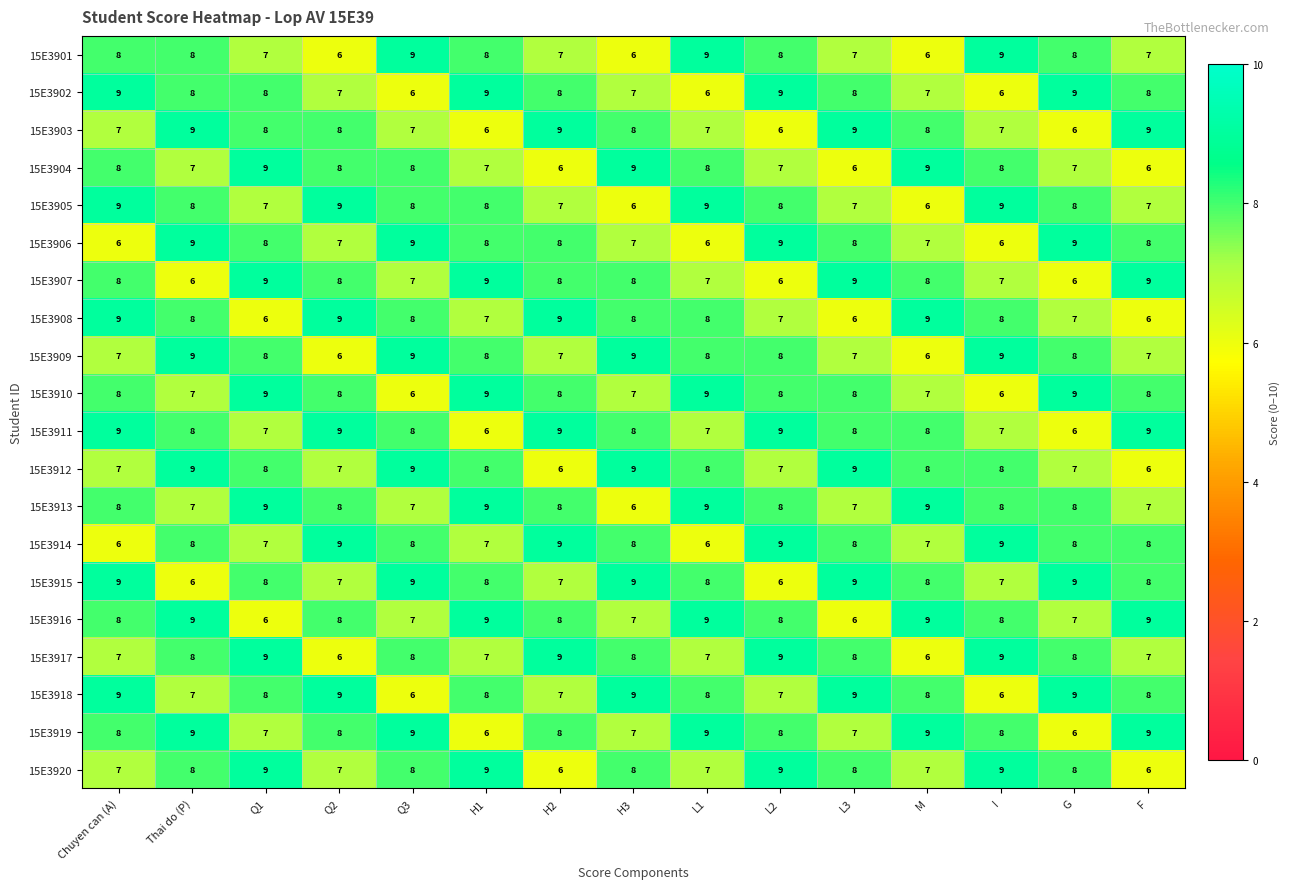

What is the maximum value shown in the chart?

9